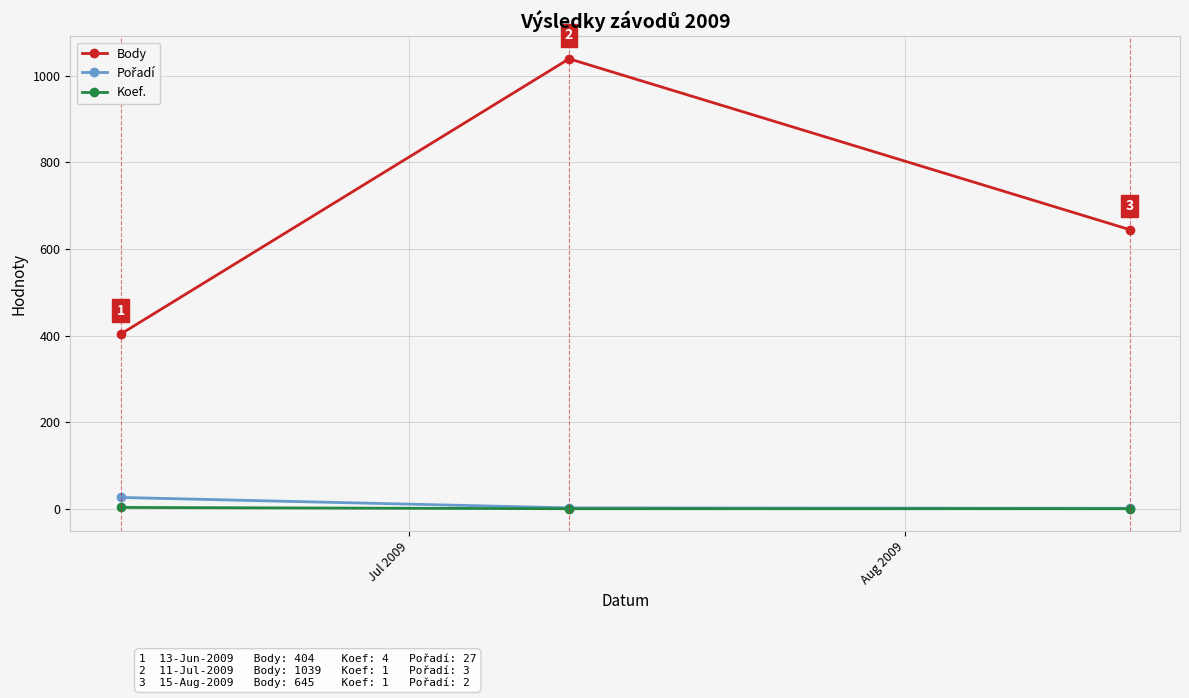

How many values in the Body series are below 645?

1